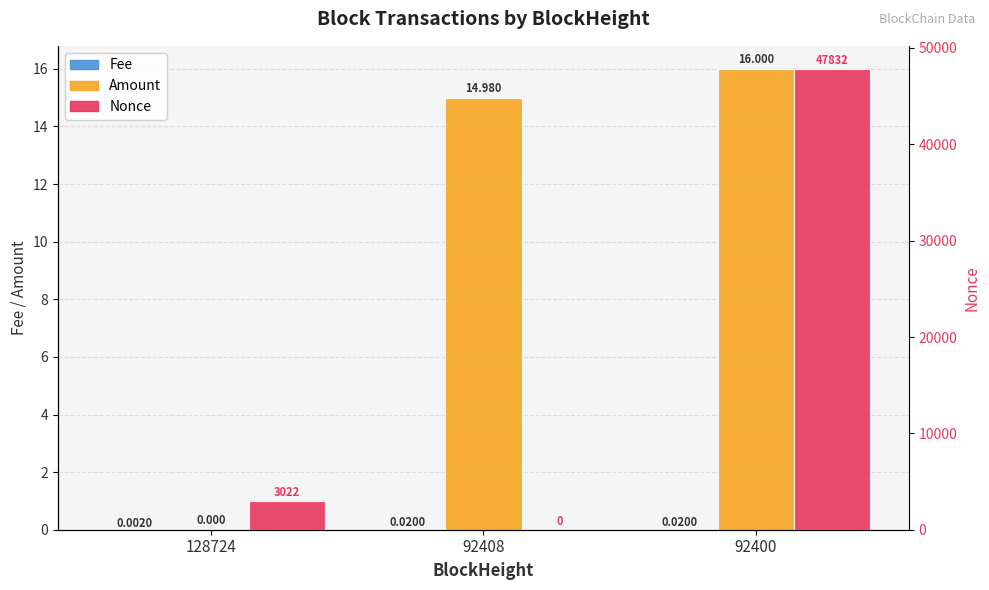

How many values in the Amount series exceed 14?

2